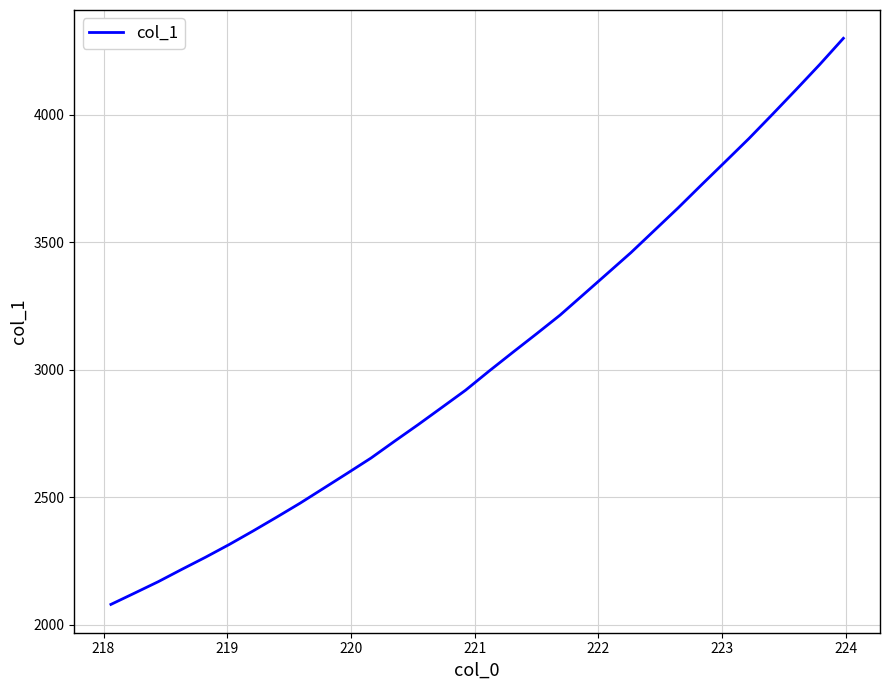

What is the difference between the maximum and minimum values?

2220.3